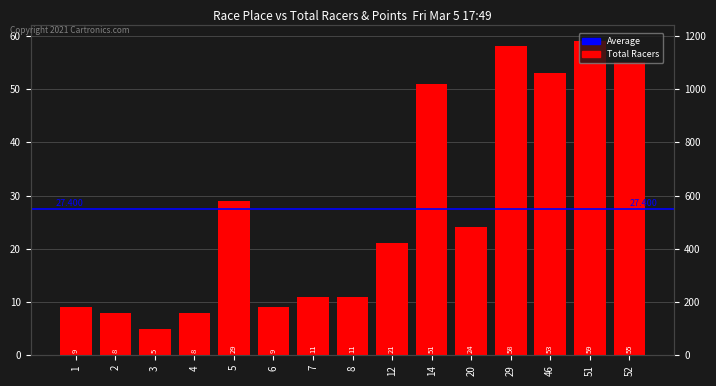

List the labels in order of value, largest first.

51, 29, 52, 46, 14, 5, 20, 12, 7, 8, 1, 6, 2, 4, 3